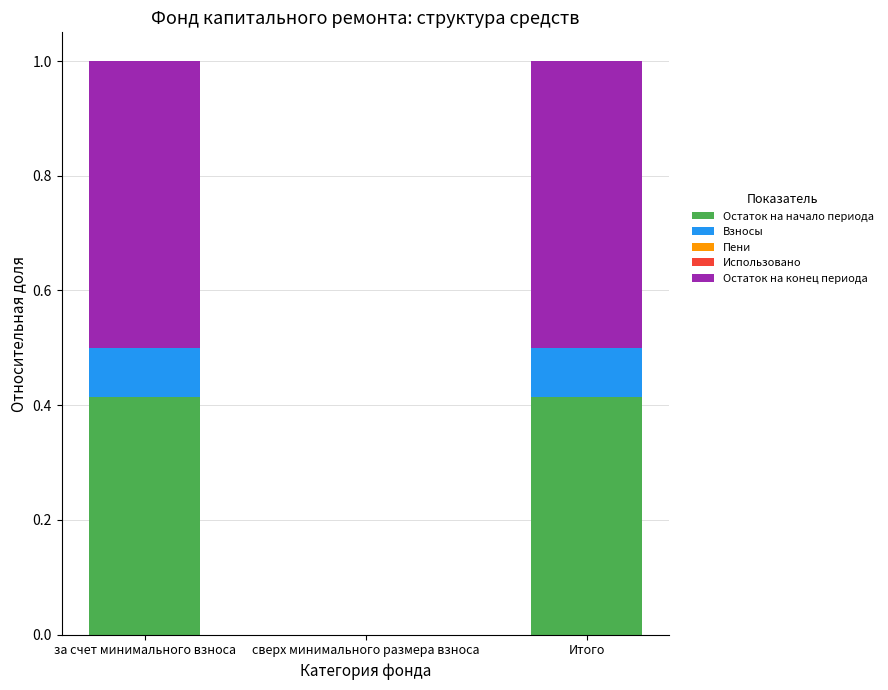

Are the bars horizontal?

No